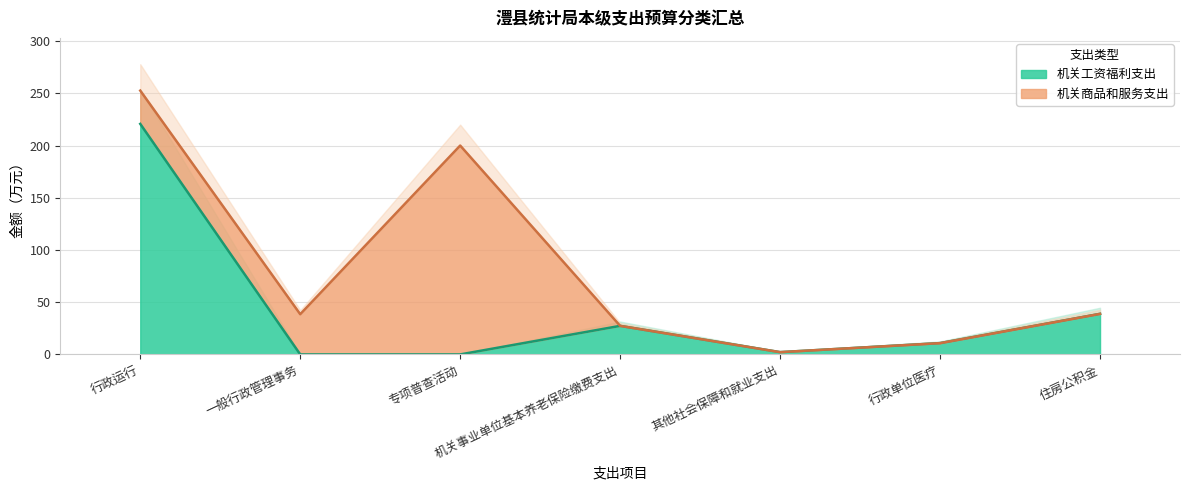

Which has a higher value, 其他社会保障和就业支出 or 行政单位医疗?

行政单位医疗